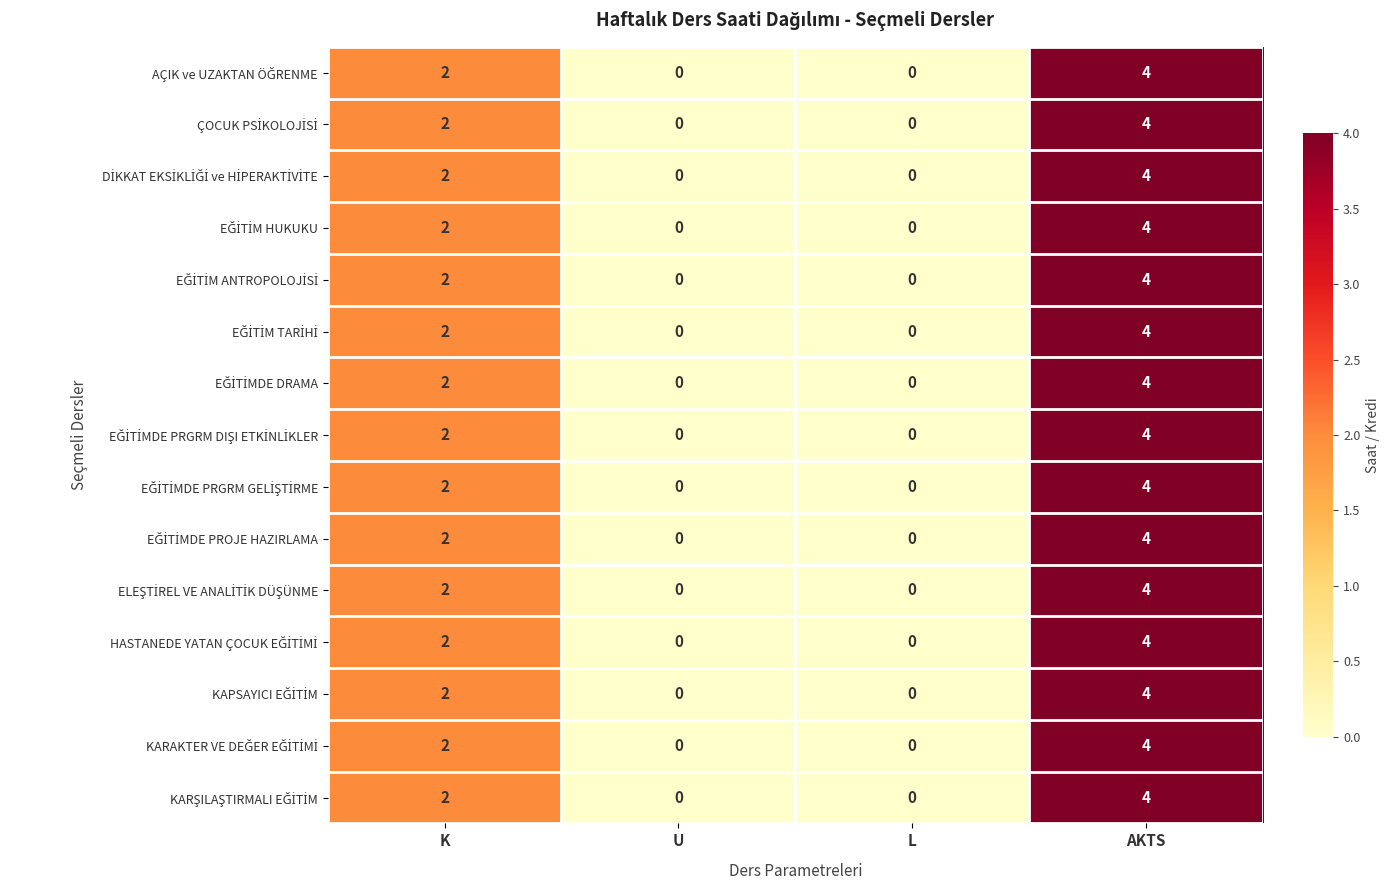

What is the maximum value shown in the chart?

4